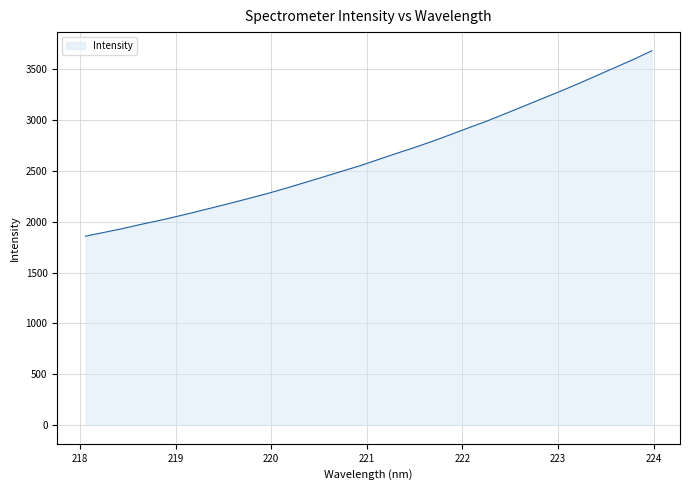

What is the minimum value shown in the chart?

1859.3